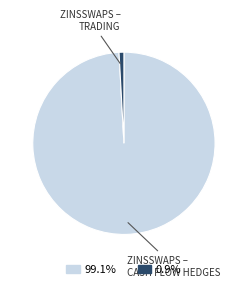

Is there any slice that represents more than half of the pie?

Yes